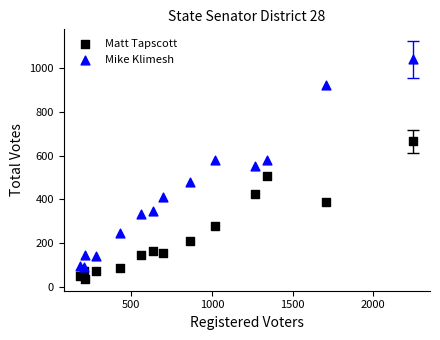

Which series reaches the maximum Y coordinate?

Mike Klimesh